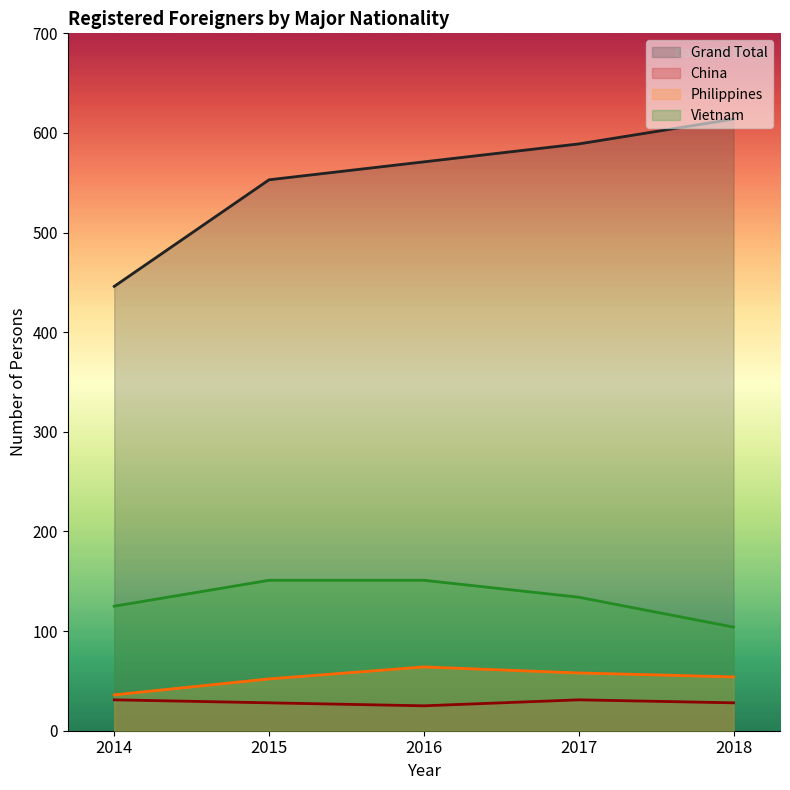

Does the chart have visible grid lines?

No